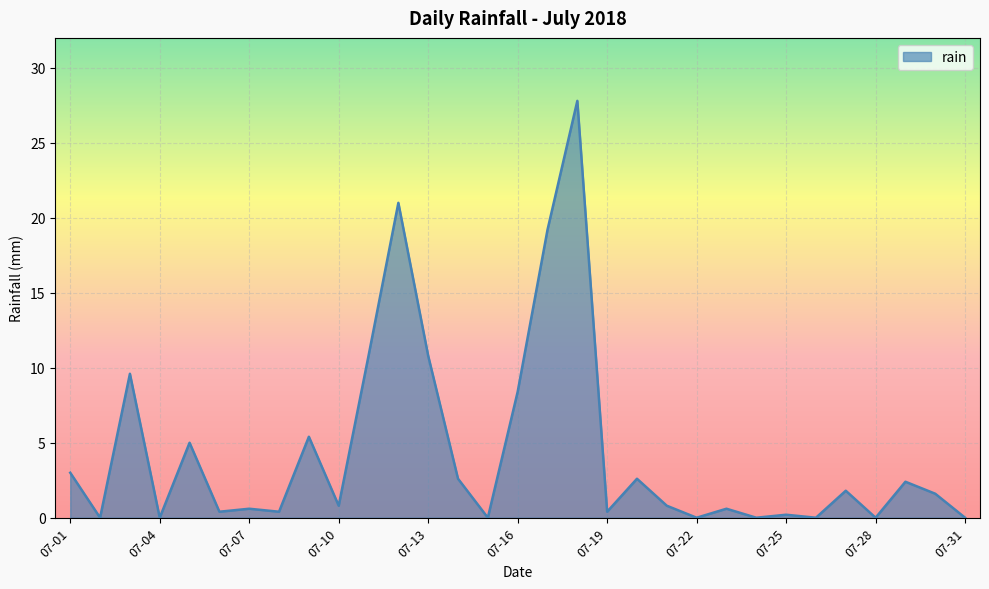

What is the greatest value displayed?

27.8